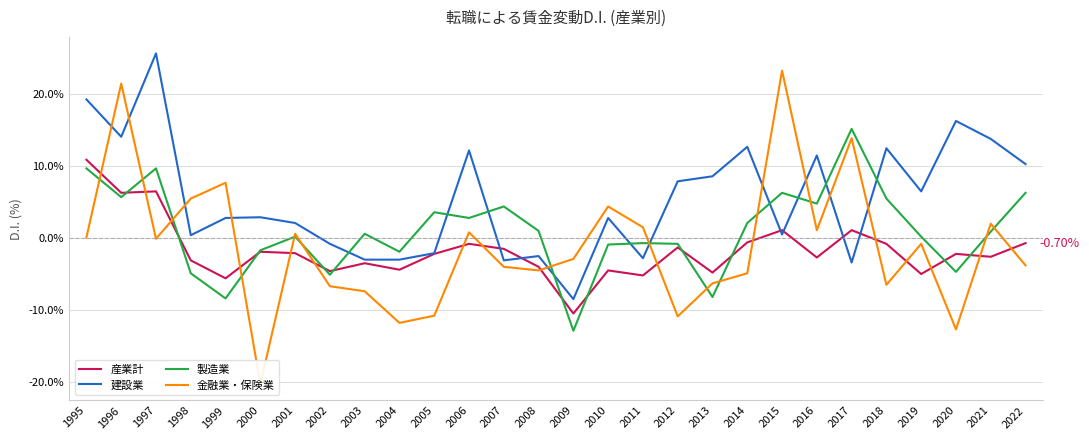

Does the chart have visible grid lines?

Yes